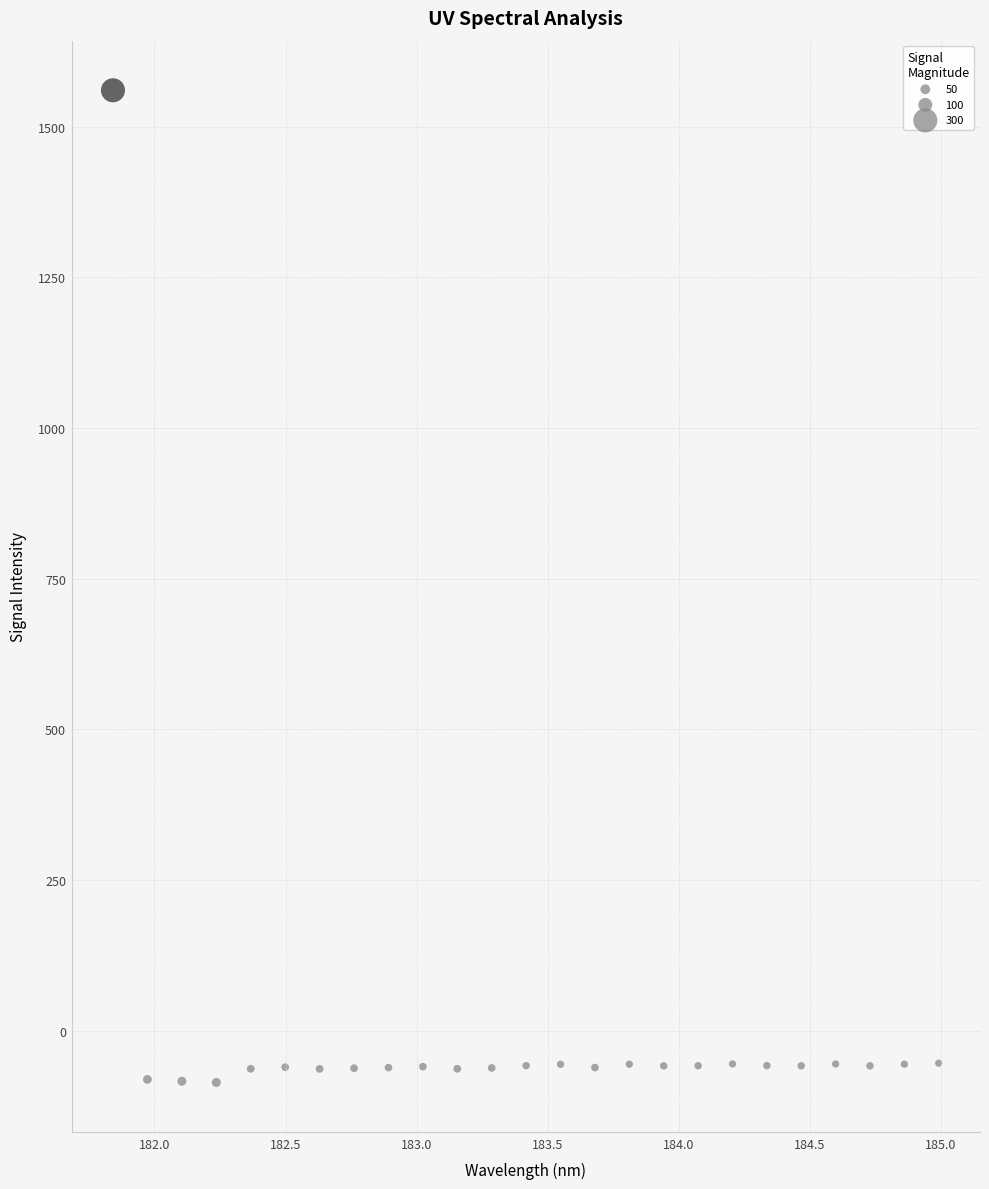

What is the range of X values (max minus min)?

3.1